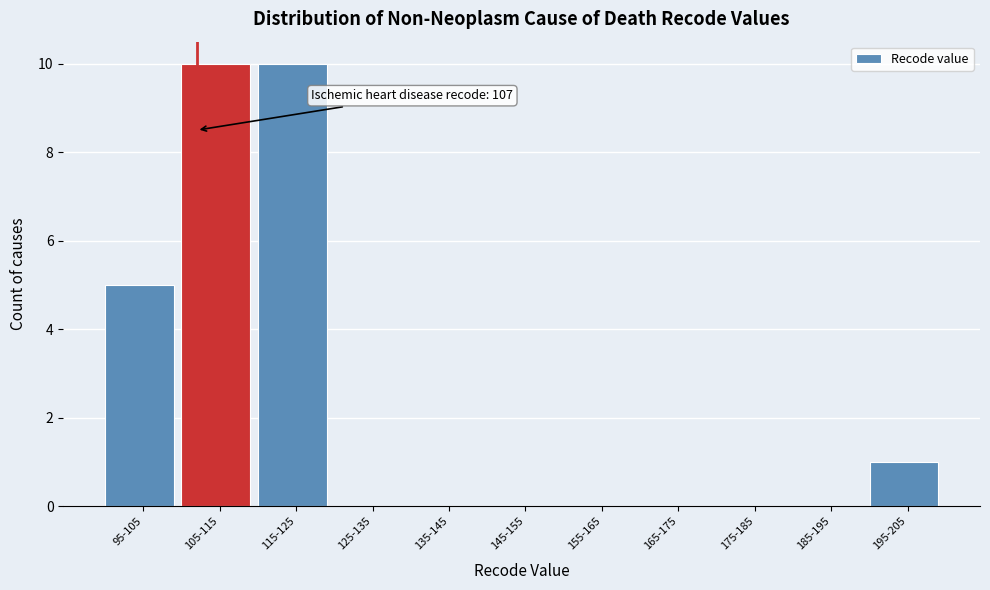

Reading right to left, extract all data points from this chart.

195-205=1	185-195=0	175-185=0	165-175=0	155-165=0	145-155=0	135-145=0	125-135=0	115-125=10	105-115=10	95-105=5